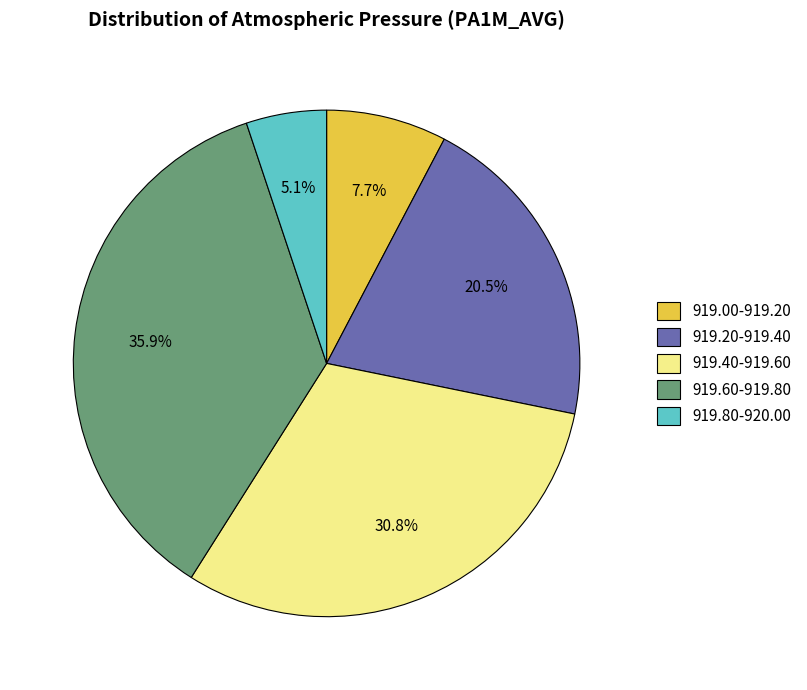

Is there any slice that represents more than half of the pie?

No